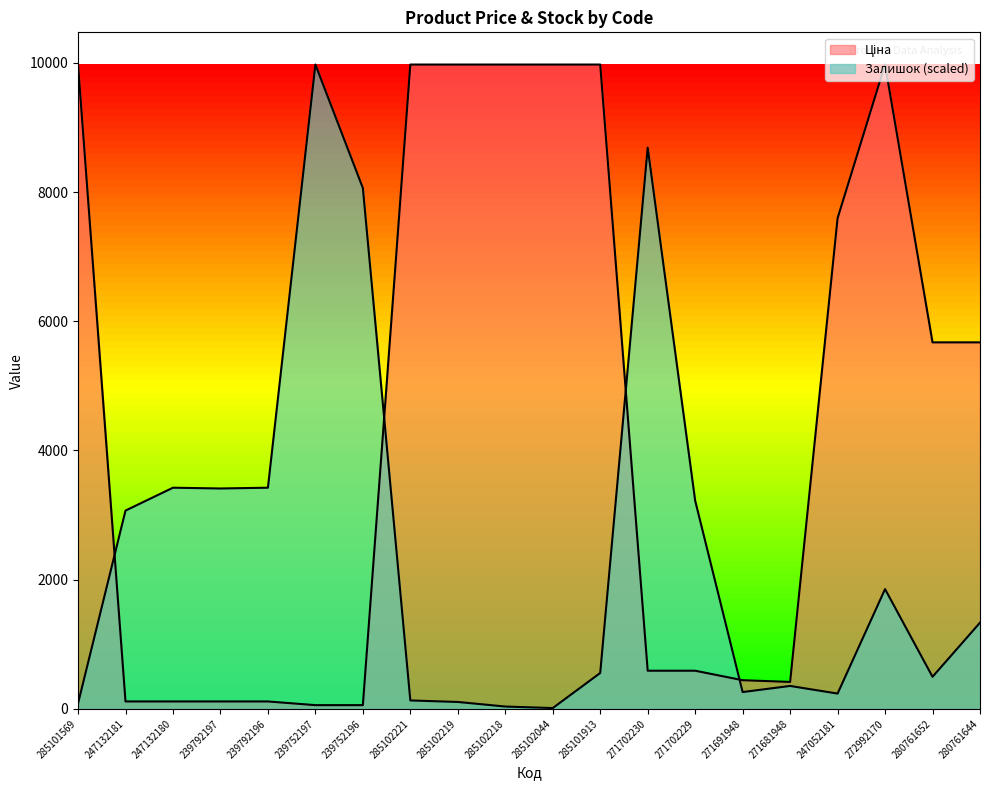

Where do Ціна and Залишок first cross each other?

285101569 and 247132181